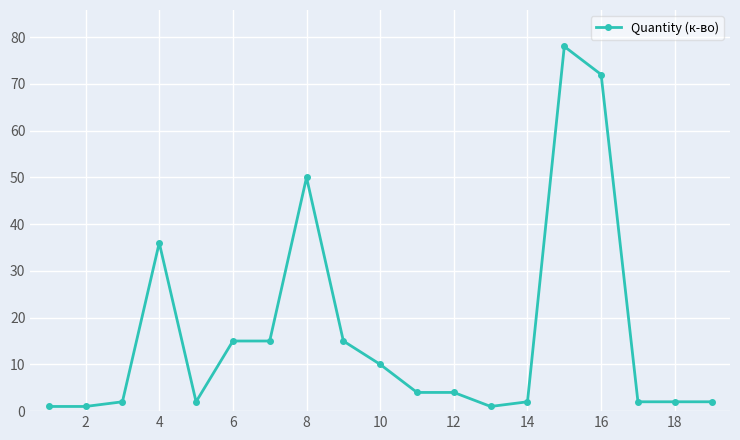

True or false: the data has more than 1 interior local peaks.

True